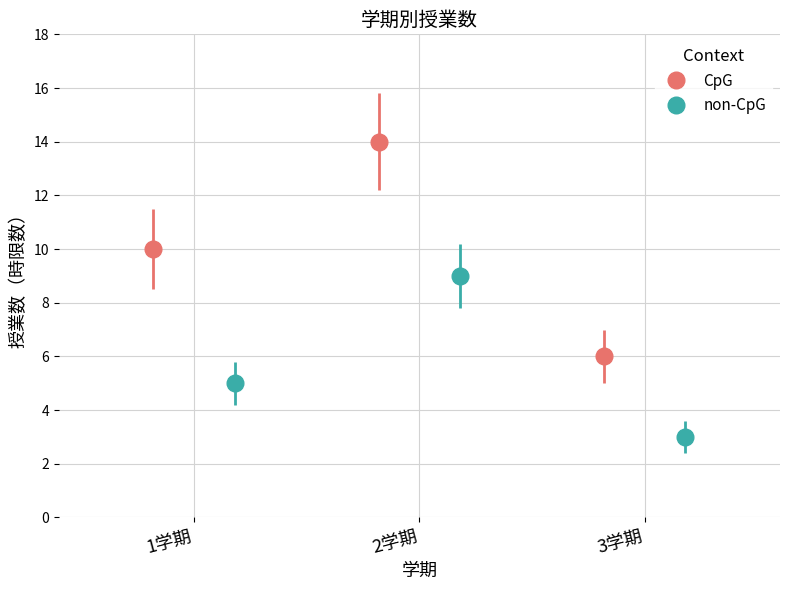

What is the lowest value of the CpG series?

6